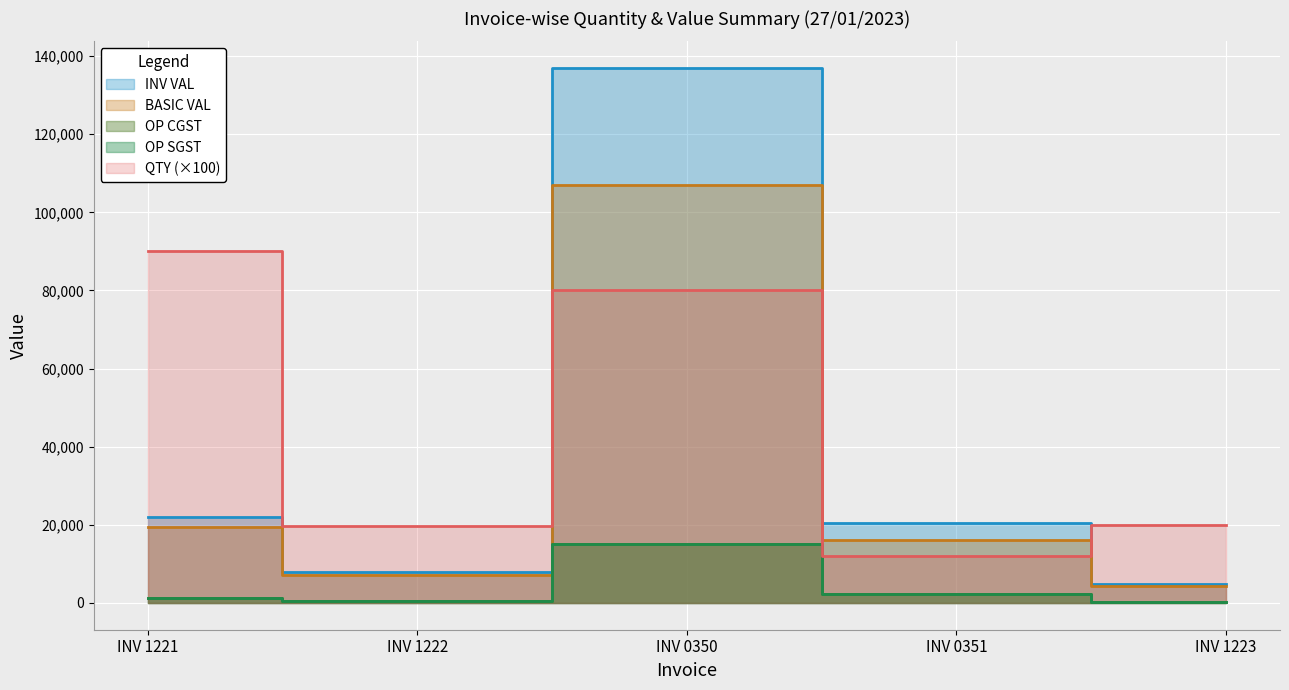

How many interior local valleys does the BASIC VAL series have?

1